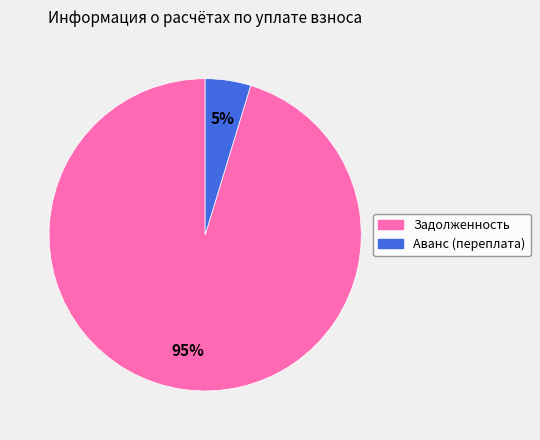

Do Аванс (переплата) and Задолженность together represent more than half of the pie?

Yes